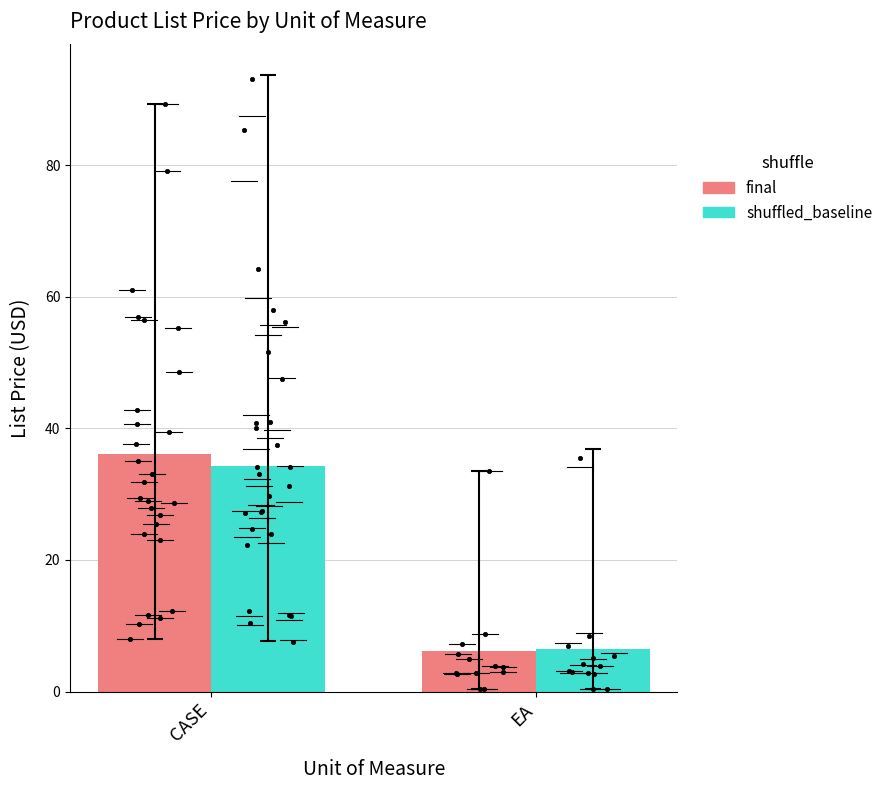

Which series has the widest spread of Y values?

final